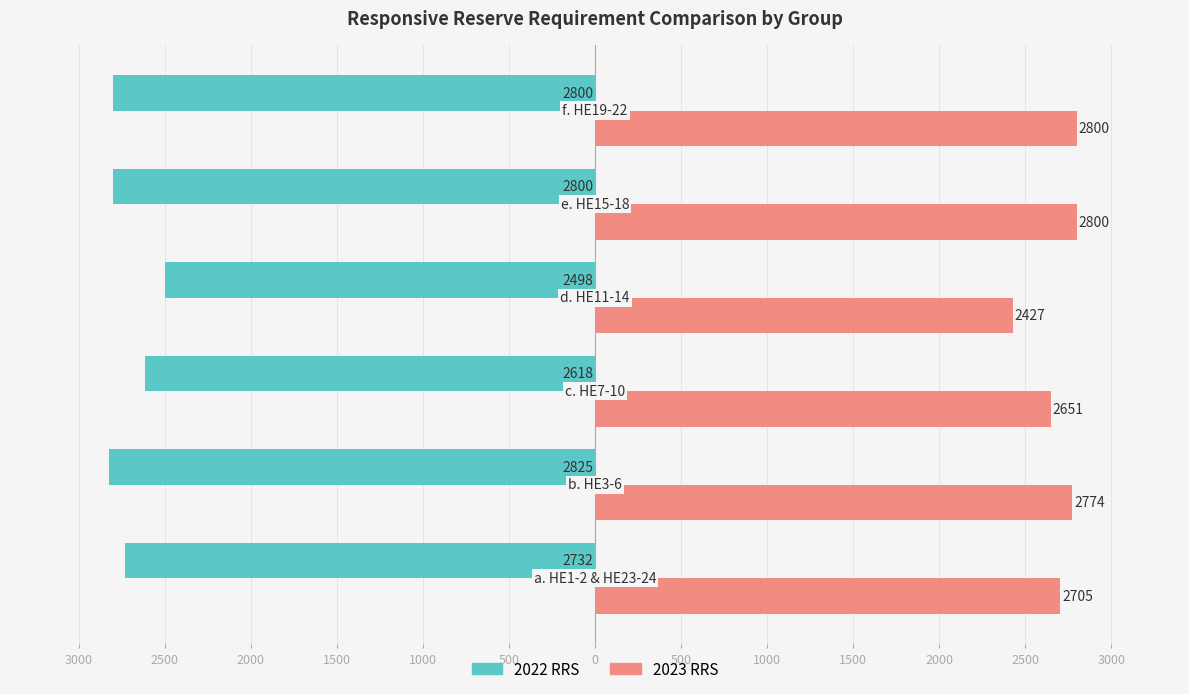

What are all the series names shown in the legend?

2022 RRS, 2023 RRS